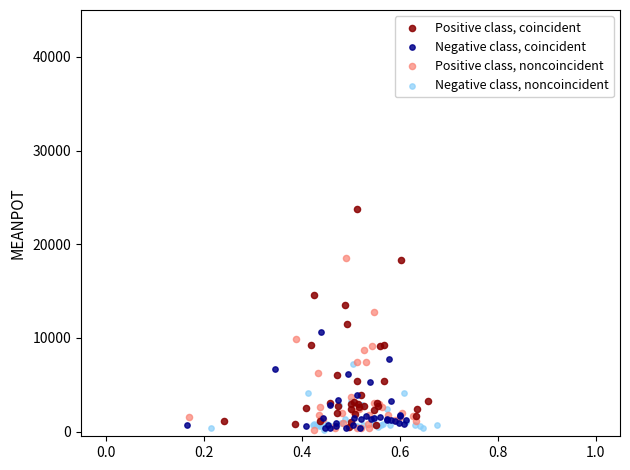

Which series contains the highest Y value?

Positive class, coincident